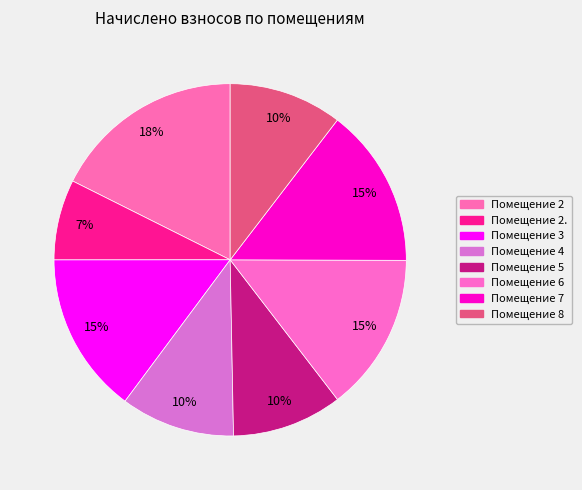

How many slices are in this pie chart?

8